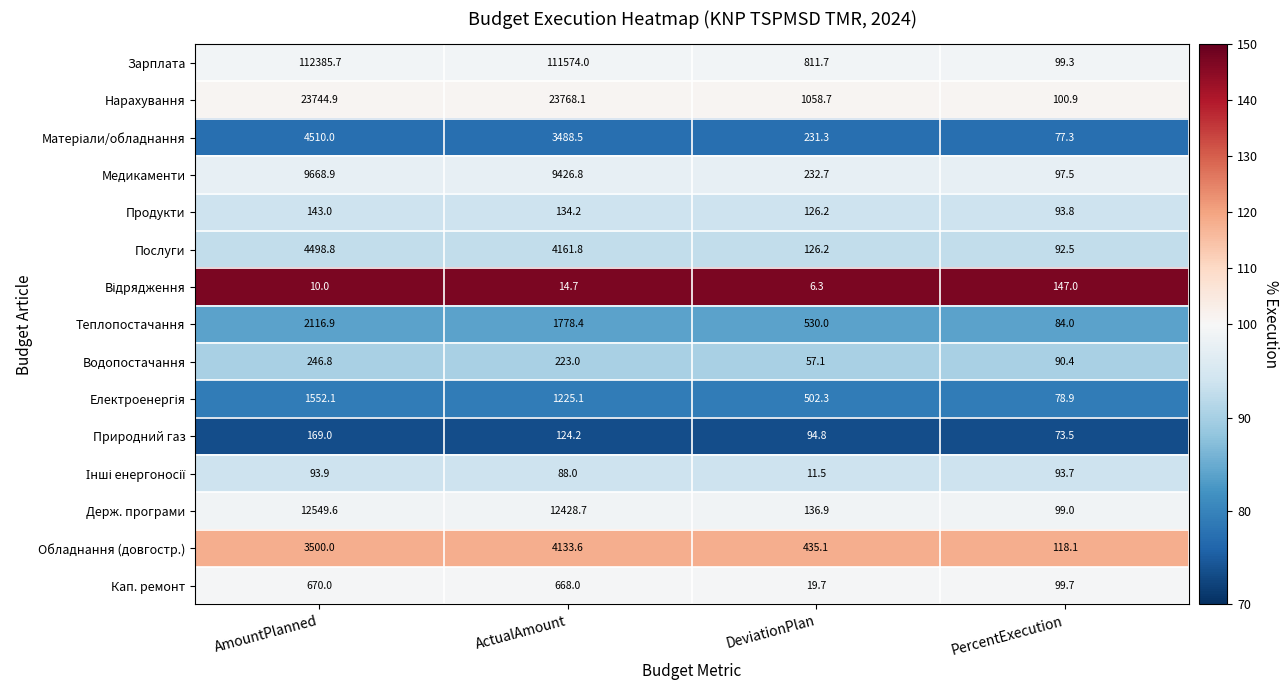

Which series has the largest total across all categories?

Зарплата